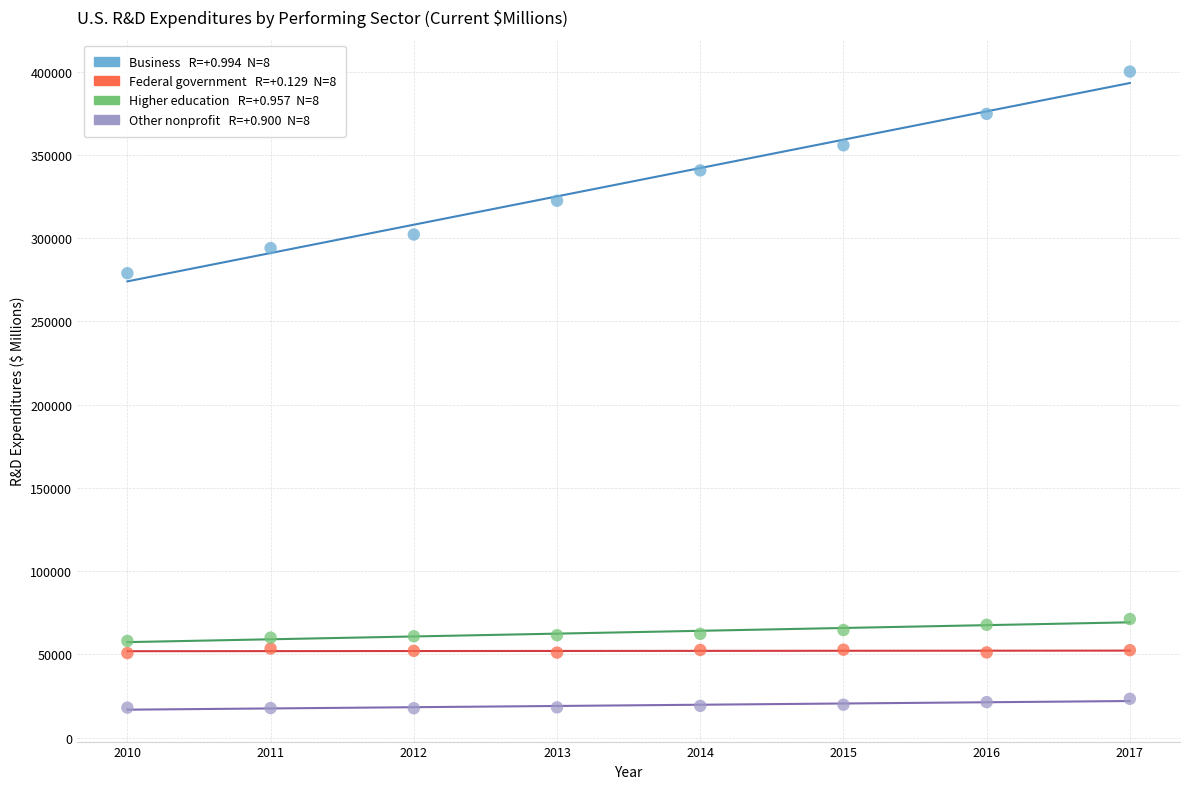

Across all data points, what is the range of Y values (max minus min)?

382437